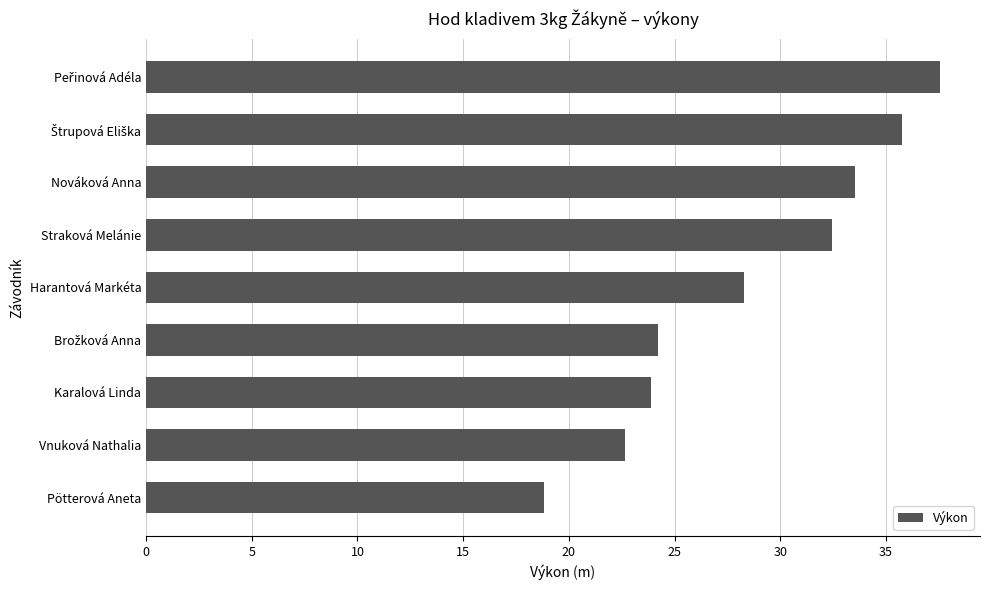

What is the greatest value displayed?

37.6